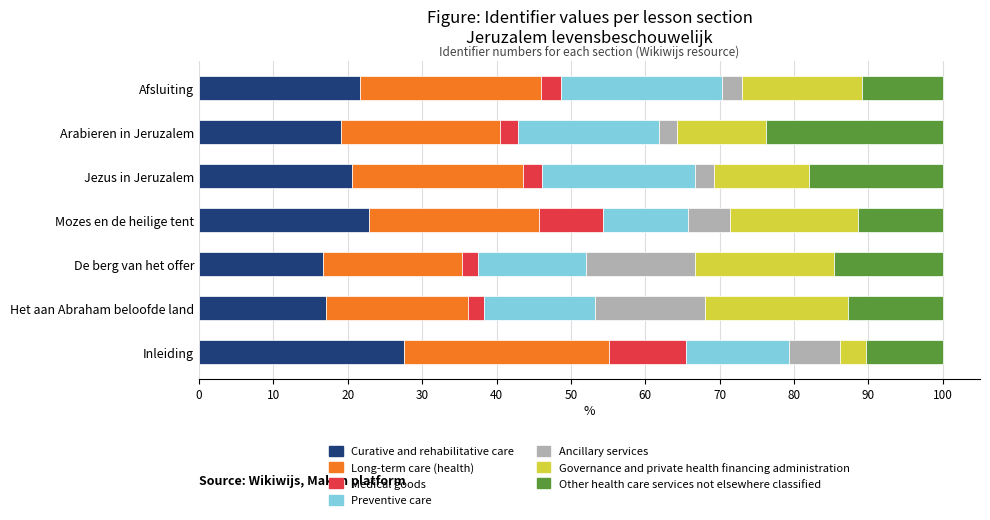

What value does the Curative and rehabilitative care series have at Jezus in Jeruzalem?

20.5